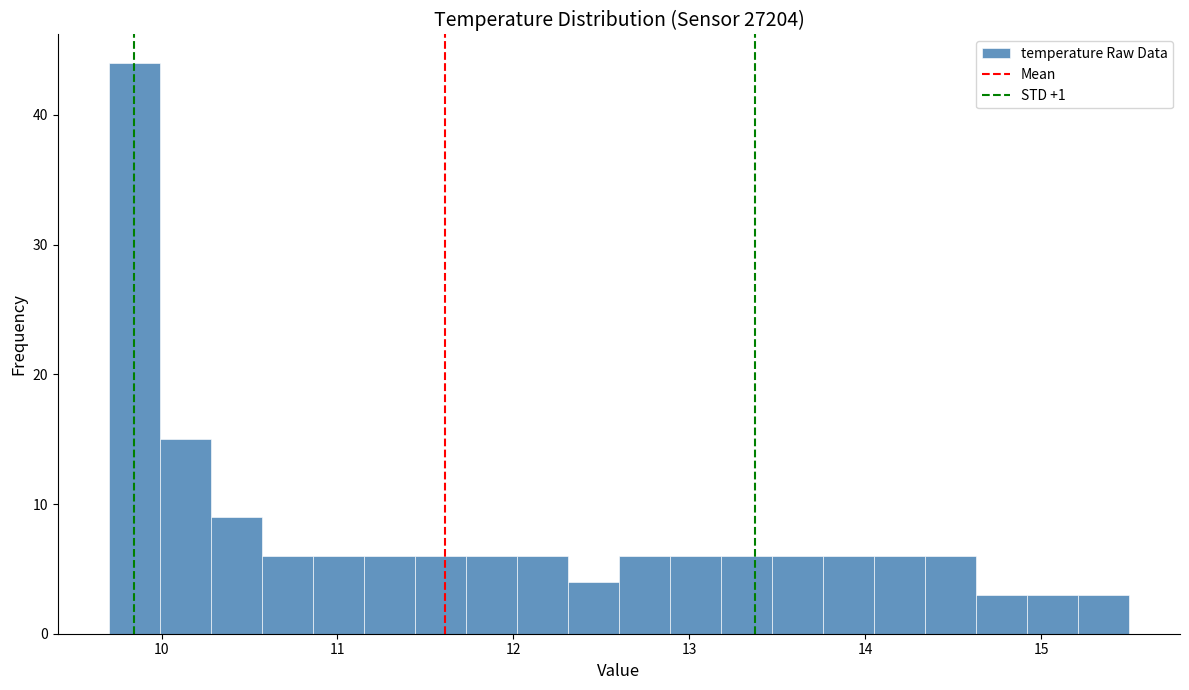

Around what value on the x-axis is the tallest bar? Give the approximate position of its centre, as read against the axis.

9.8